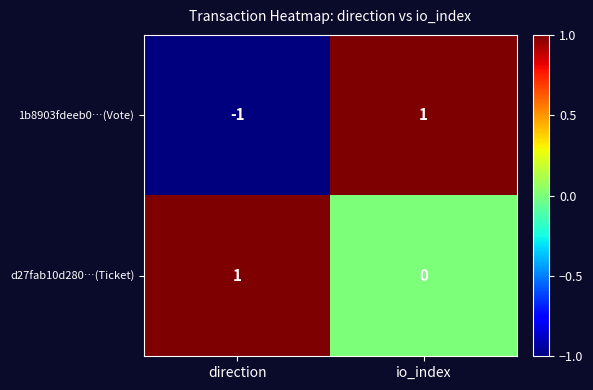

Which series has the largest range (max minus min)?

1b8903fdeeb0…(Vote)